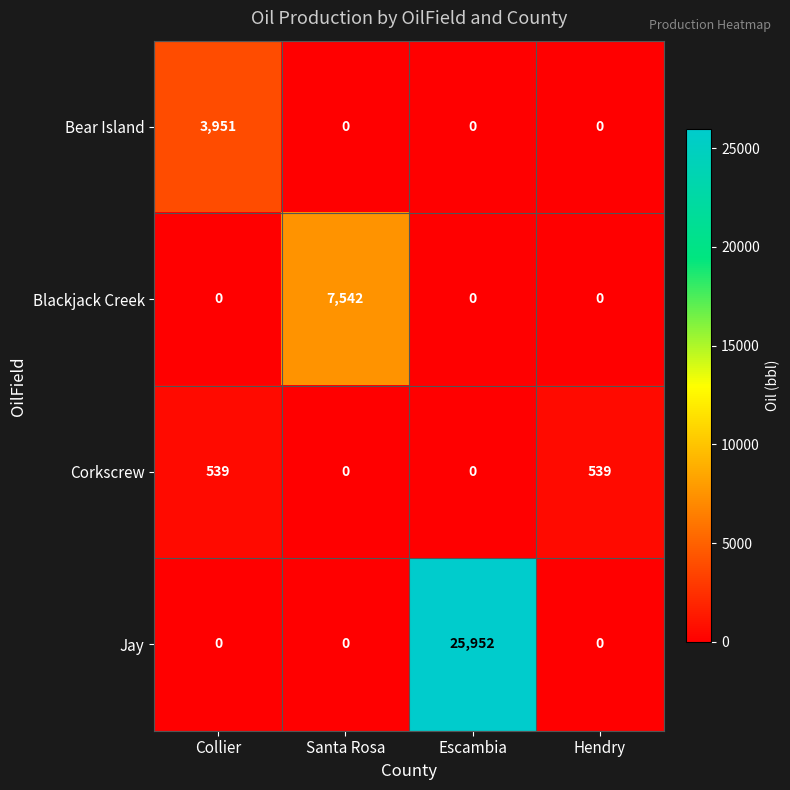

How many Blackjack Creek values are between 0 and 7542?

4